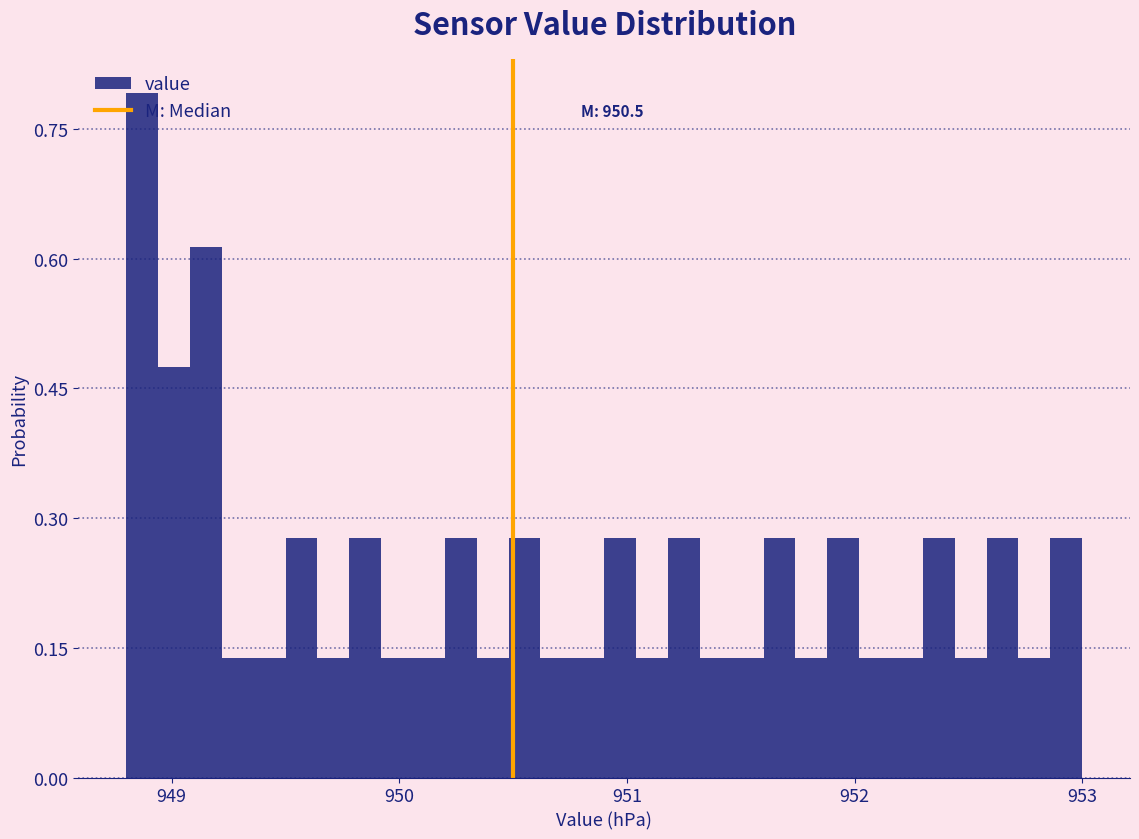

Around what value on the x-axis is the tallest bar? Give the approximate position of its centre, as read against the axis.

948.9